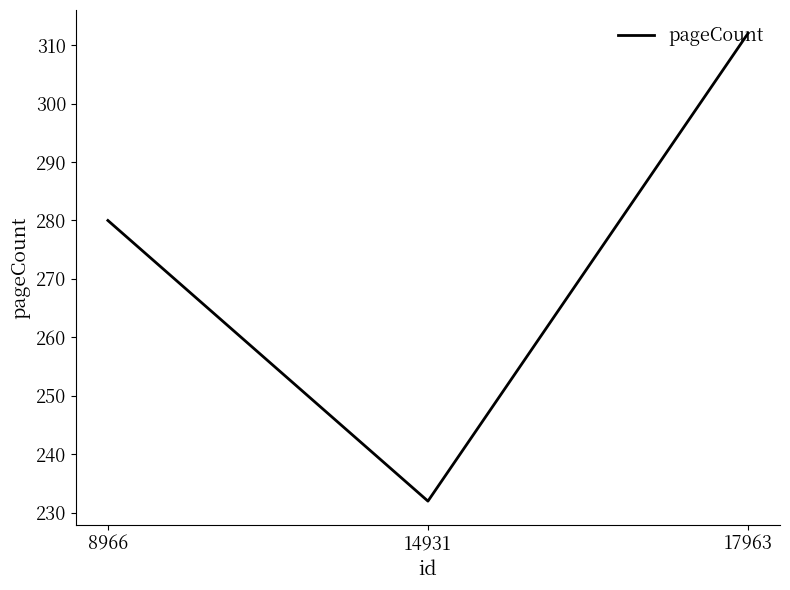

Which has a higher value, 8966 or 17963?

17963